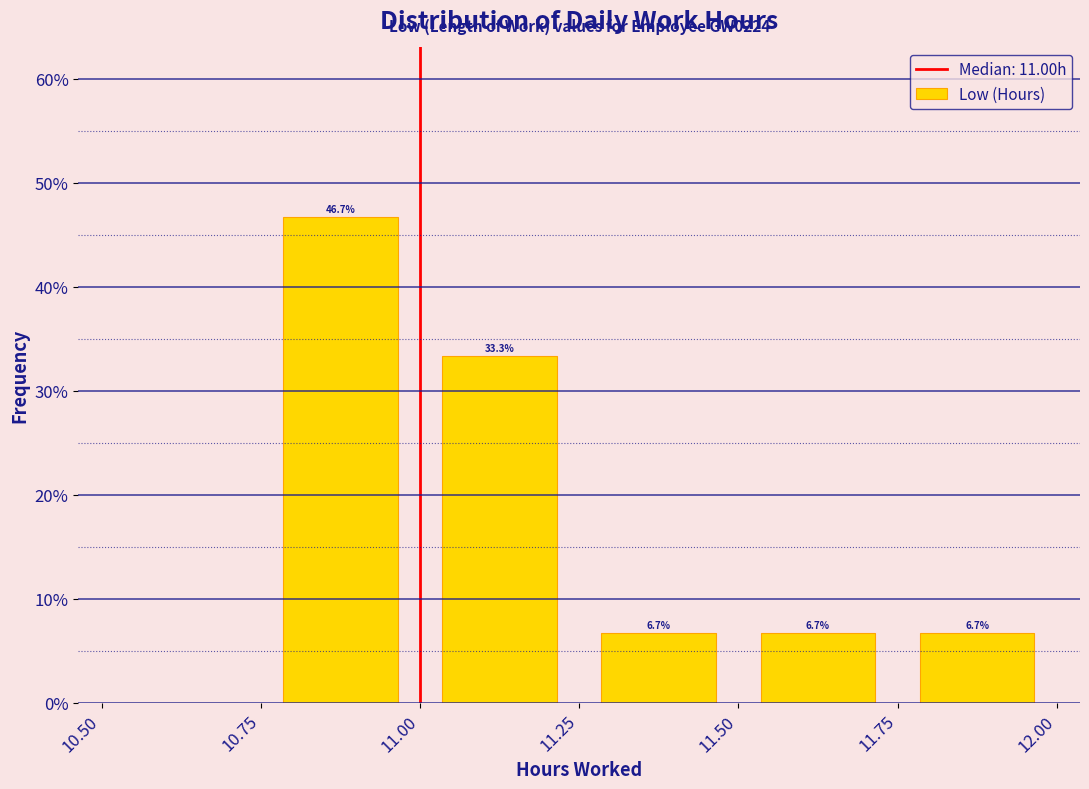

Over which range of the x-axis is the bar tallest?

10.75 to 11.00